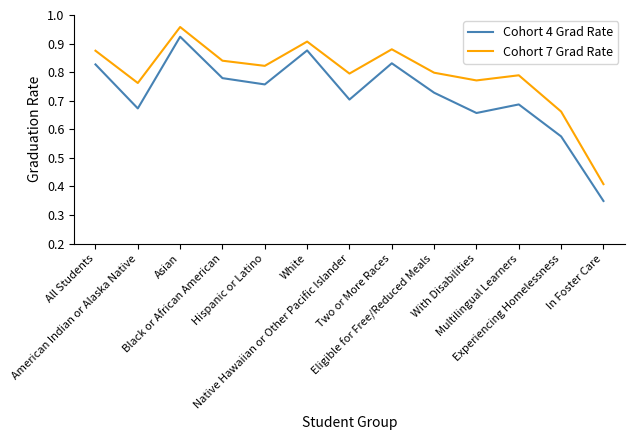

What is the total value across all series at Asian?

1.9